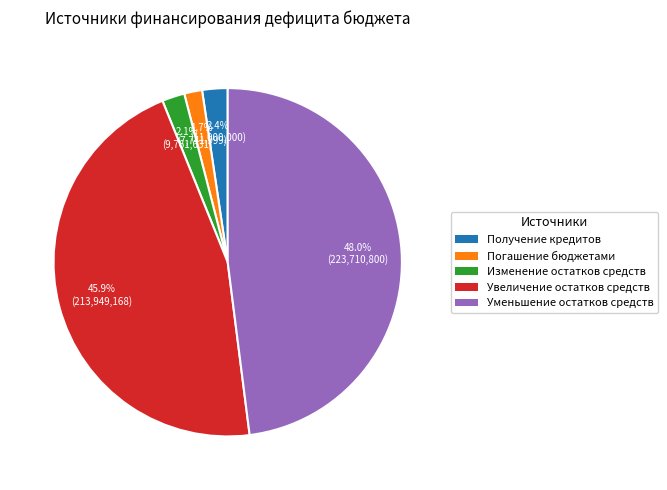

How much of the chart is everything except Изменение остатков средств?

97.9%